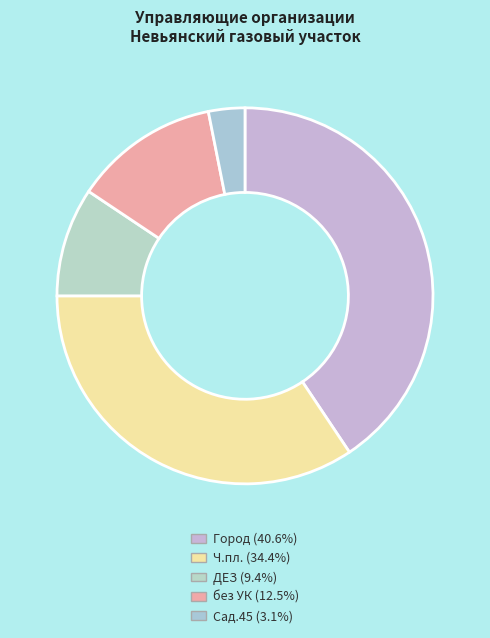

To the nearest percent, what is the average slice percentage?

20%